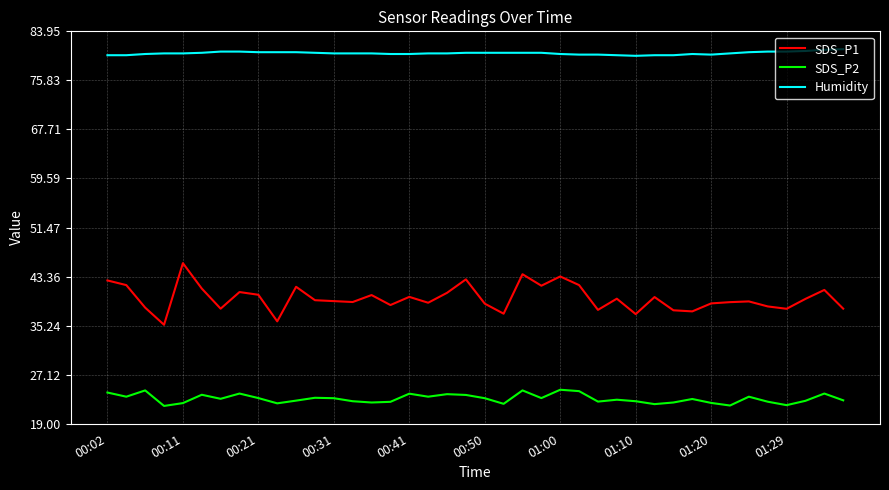

Does the chart have visible grid lines?

Yes